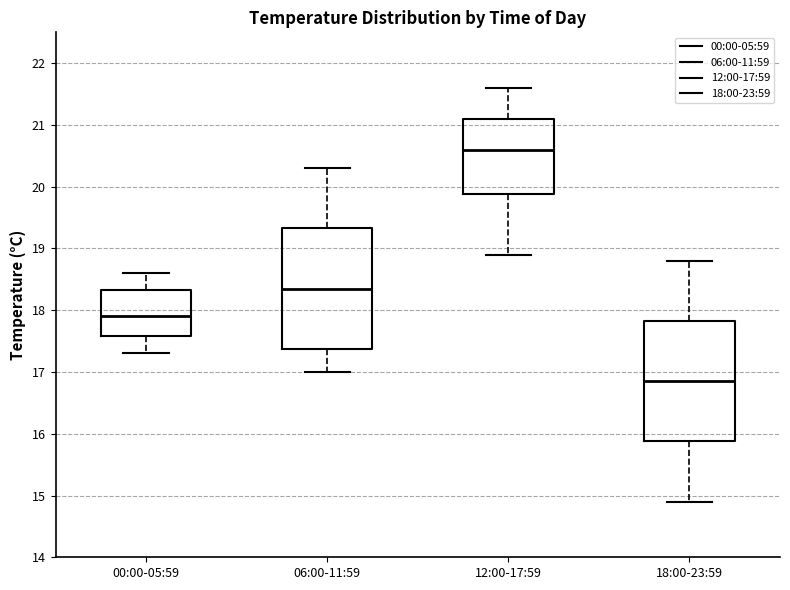

Where does the lower whisker of the box for 12:00-17:59 end on the y-axis? The values are not printed on the chart, so give them approximately, as read against the axis.

18.9